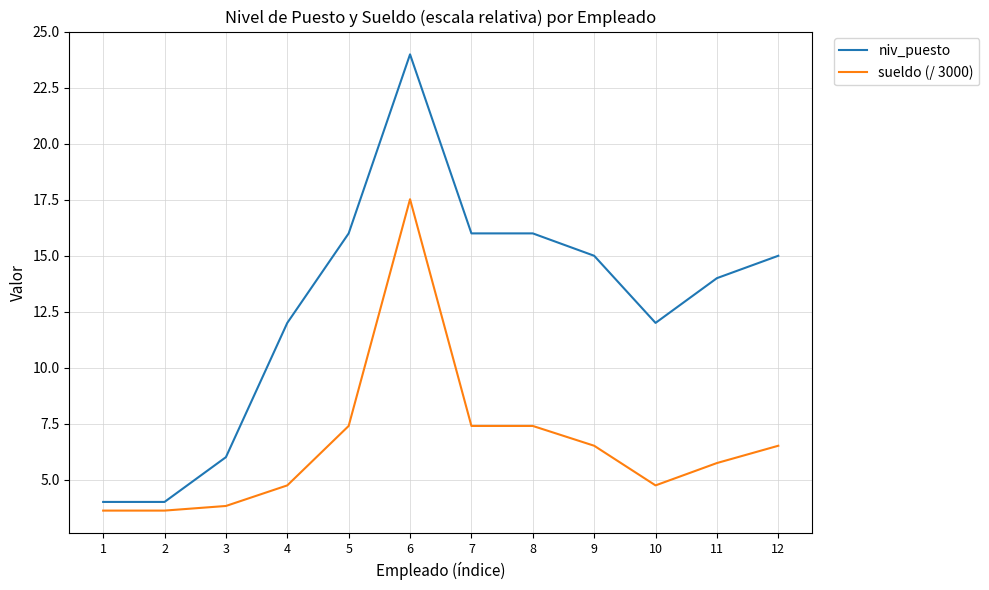

Is it true that sueldo (/ 3000) equals 6.5 at 12?

True